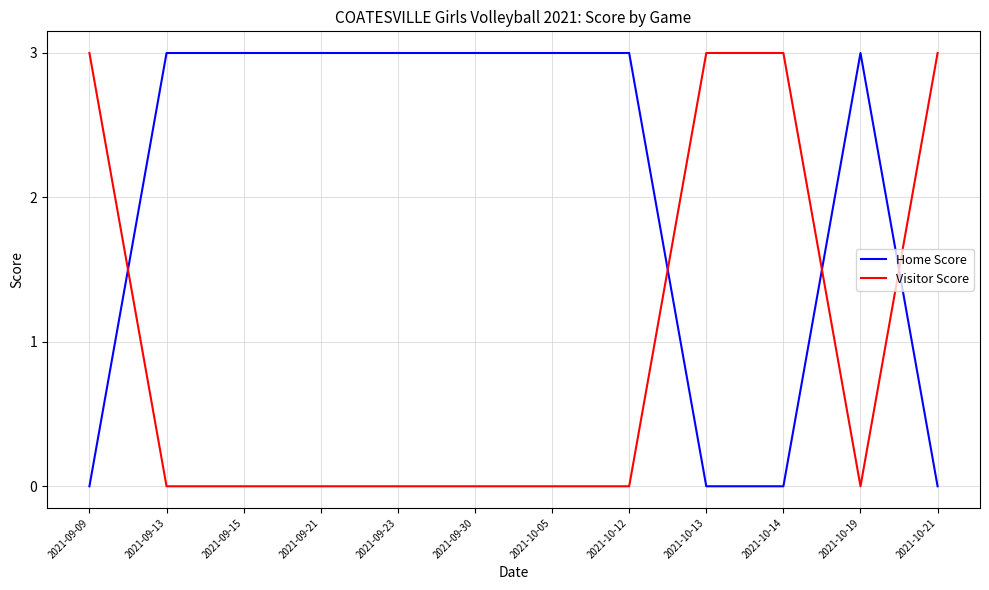

What is the difference between the highest and lowest values at 2021-10-13?

3